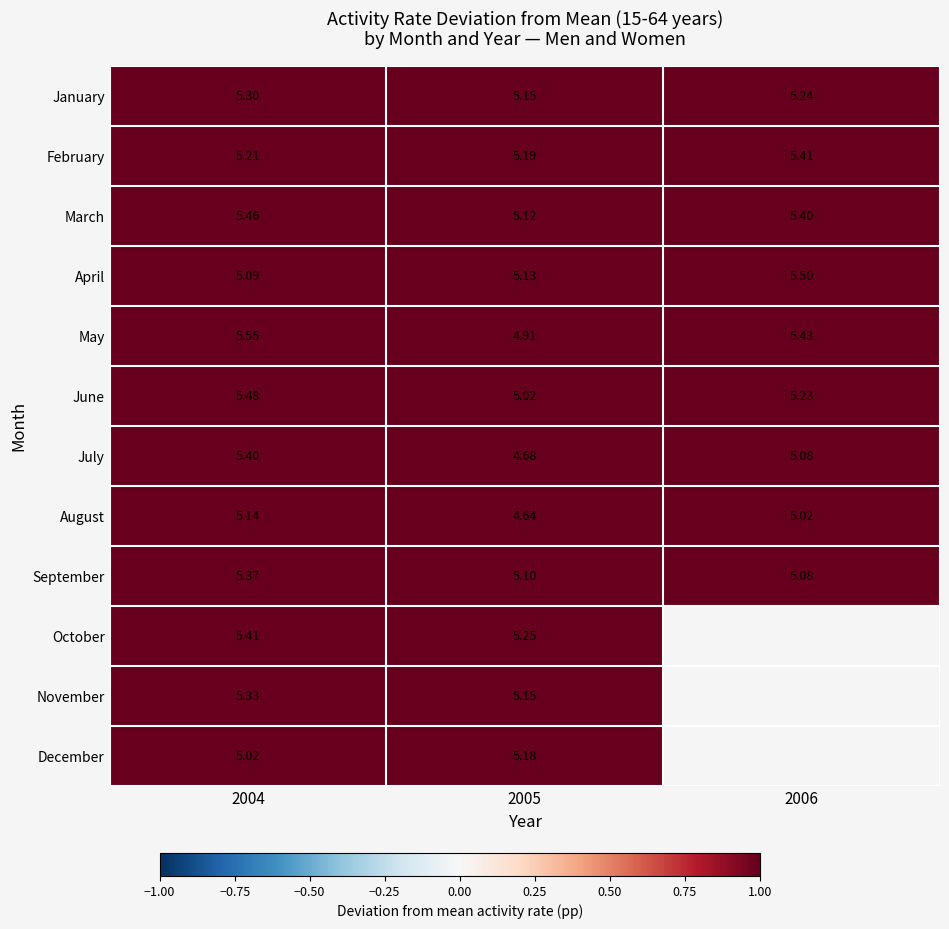

What is the difference between the highest and lowest values at 2004?

0.5